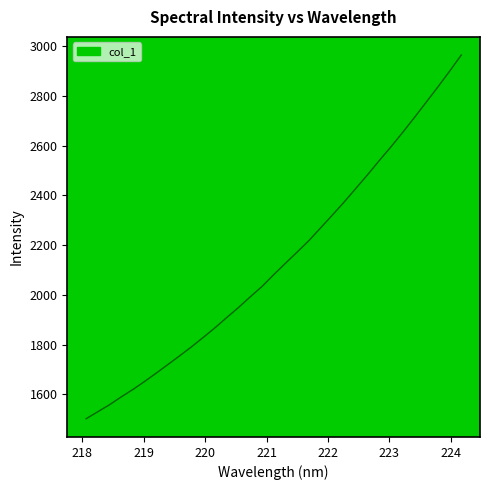

True or false: the data has more than 2 interior local peaks.

False